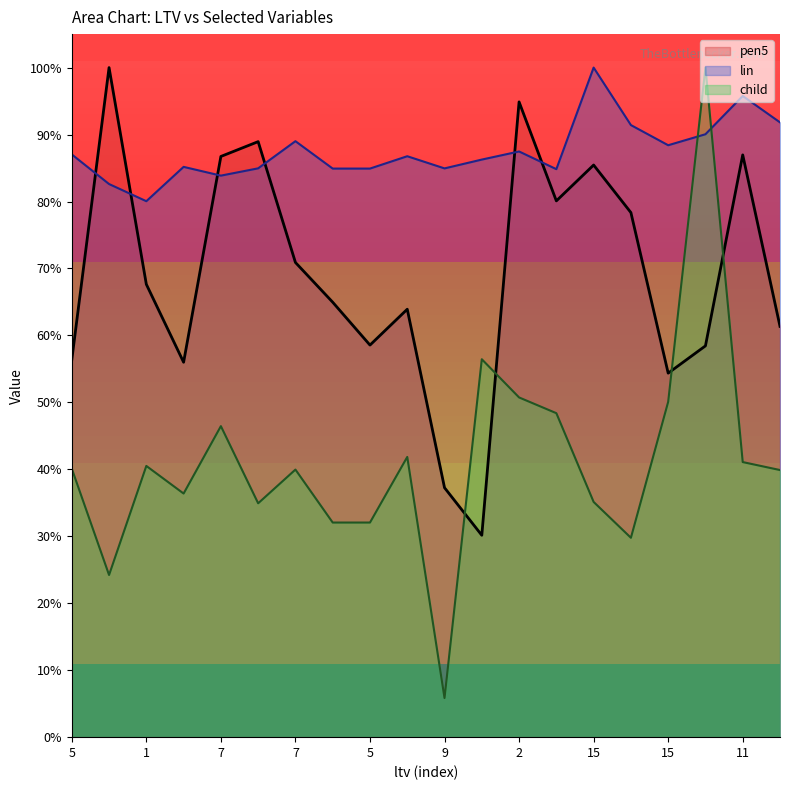

What is the label of the 4th point from the right?

15